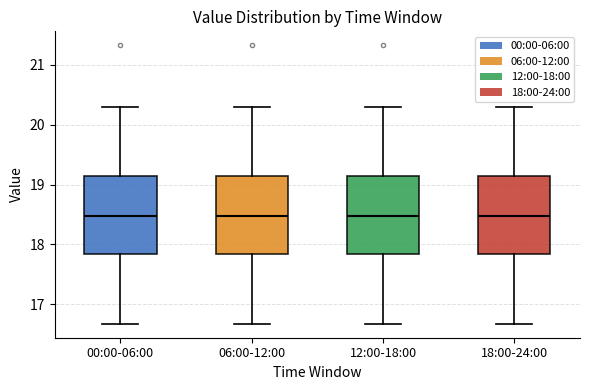

Reading left to right, transcribe this box plot: for each box, give where its median line is, the range the box spans, and where its two whiskers end, as read against the y-axis. The values are not printed on the chart, so give them approximately, as read against the axis.

00:00-06:00: median 18.5, box 17.8 to 19.2, whiskers 16.7 to 20.3
06:00-12:00: median 18.5, box 17.8 to 19.2, whiskers 16.7 to 20.3
12:00-18:00: median 18.5, box 17.8 to 19.2, whiskers 16.7 to 20.3
18:00-24:00: median 18.5, box 17.8 to 19.2, whiskers 16.7 to 20.3